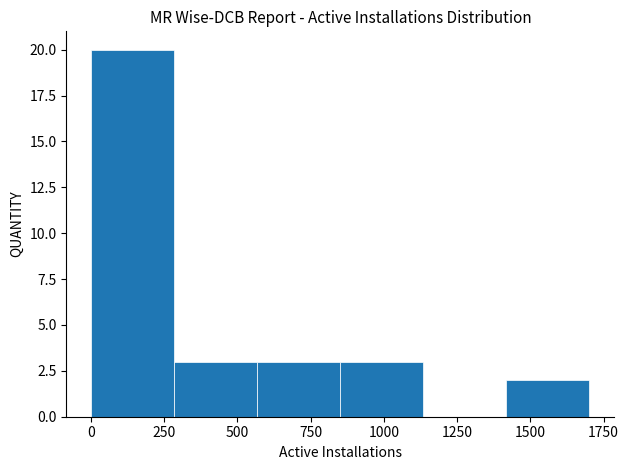

Over which range of the x-axis is the bar tallest?

0 to 300